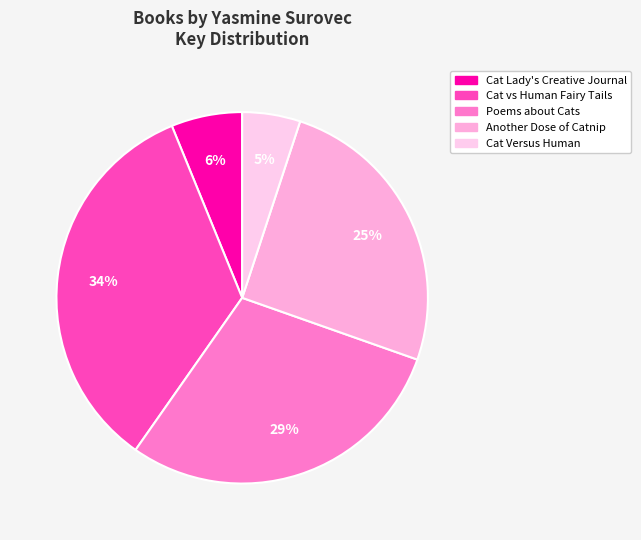

How many segments does this pie chart have?

5